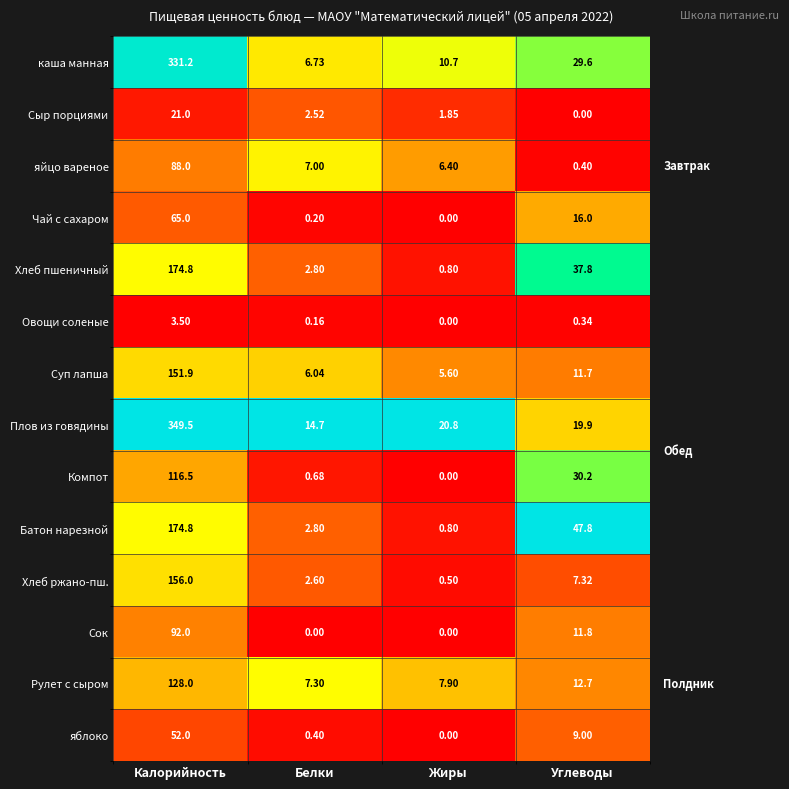

List the labels in order of яйцо вареное value, largest first.

Калорийность, Белки, Жиры, Углеводы